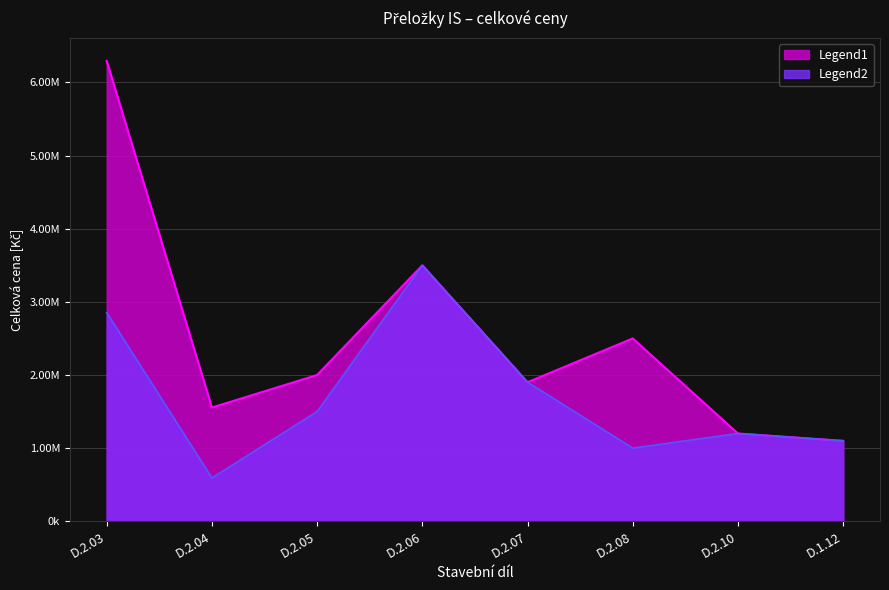

Where is Legend2 nearest to the value 2046000?

D.2.07